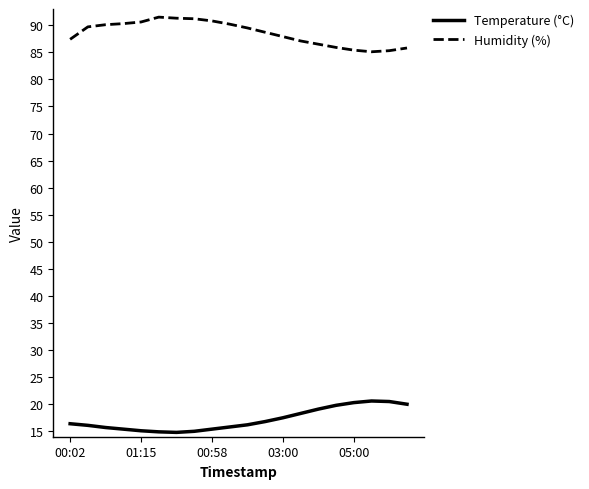

What is the highest value of the Humidity (%) series?

91.5